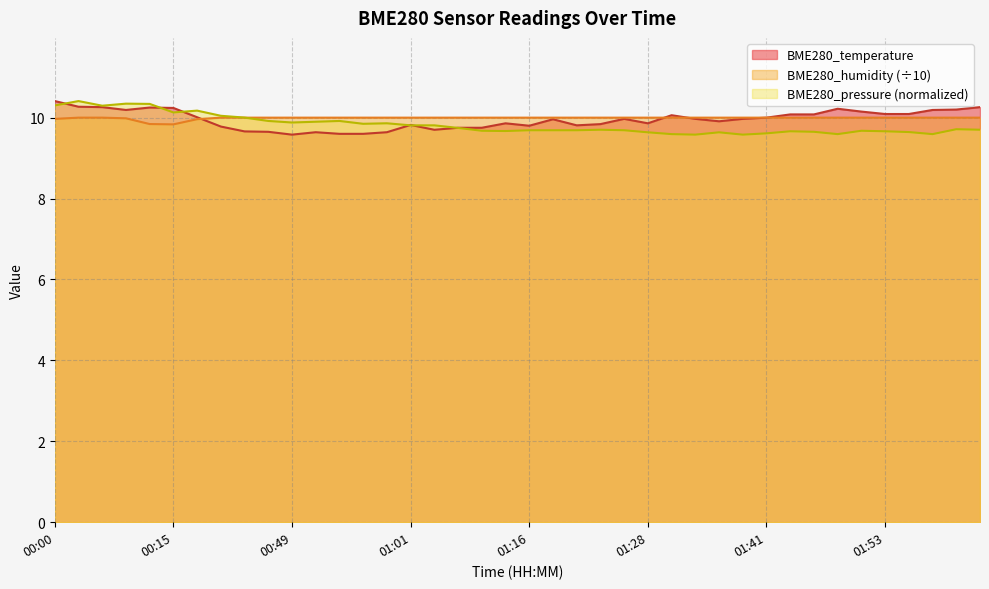

Reading left to right, what are all the values shown in this chart?

BME280_temperature: 00:00=10.4	00:03=10.3	00:05=10.3	00:08=10.2	00:10=10.2	00:15=10.2	00:18=10.0	00:37=9.8	00:44=9.7	00:47=9.7	00:49=9.6	00:52=9.6	00:54=9.6	00:57=9.6	00:59=9.6	01:01=9.8	01:04=9.7	01:06=9.8	01:11=9.8	01:14=9.9	01:16=9.8	01:19=10.0	01:21=9.8	01:24=9.8	01:26=10.0	01:28=9.9	01:31=10.1	01:33=10.0	01:36=9.9	01:38=10.0	01:41=10.0	01:43=10.1	01:46=10.1	01:48=10.2	01:51=10.2	01:53=10.1	01:56=10.1	01:58=10.2	02:01=10.2	02:03=10.3
BME280_humidity: 00:00=10.0	00:03=10.0	00:05=10.0	00:08=10.0	00:10=9.8	00:15=9.8	00:18=10.0	00:37=10.0	00:44=10.0	00:47=10.0	00:49=10.0	00:52=10.0	00:54=10.0	00:57=10.0	00:59=10.0	01:01=10.0	01:04=10.0	01:06=10.0	01:11=10.0	01:14=10.0	01:16=10.0	01:19=10.0	01:21=10.0	01:24=10.0	01:26=10.0	01:28=10.0	01:31=10.0	01:33=10.0	01:36=10.0	01:38=10.0	01:41=10.0	01:43=10.0	01:46=10.0	01:48=10.0	01:51=10.0	01:53=10.0	01:56=10.0	01:58=10.0	02:01=10.0	02:03=10.0
BME280_pressure_kPa: 00:00=10.3	00:03=10.4	00:05=10.3	00:08=10.3	00:10=10.3	00:15=10.1	00:18=10.2	00:37=10.0	00:44=10.0	00:47=9.9	00:49=9.9	00:52=9.9	00:54=9.9	00:57=9.8	00:59=9.9	01:01=9.8	01:04=9.8	01:06=9.7	01:11=9.7	01:14=9.7	01:16=9.7	01:19=9.7	01:21=9.7	01:24=9.7	01:26=9.7	01:28=9.6	01:31=9.6	01:33=9.6	01:36=9.6	01:38=9.6	01:41=9.6	01:43=9.7	01:46=9.7	01:48=9.6	01:51=9.7	01:53=9.7	01:56=9.6	01:58=9.6	02:01=9.7	02:03=9.7